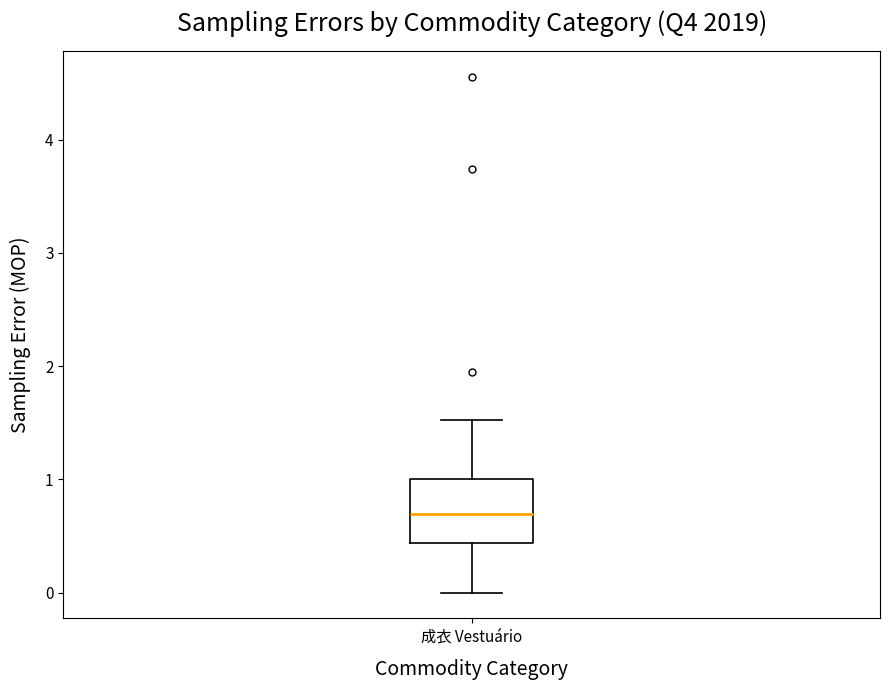

Transcribe this box plot: give where the median line is, the range the box spans, and where the two whiskers end, as read against the y-axis. The values are not printed on the chart, so give them approximately, as read against the axis.

median 0.7, box 0.4 to 1.0, whiskers 0.0 to 1.5